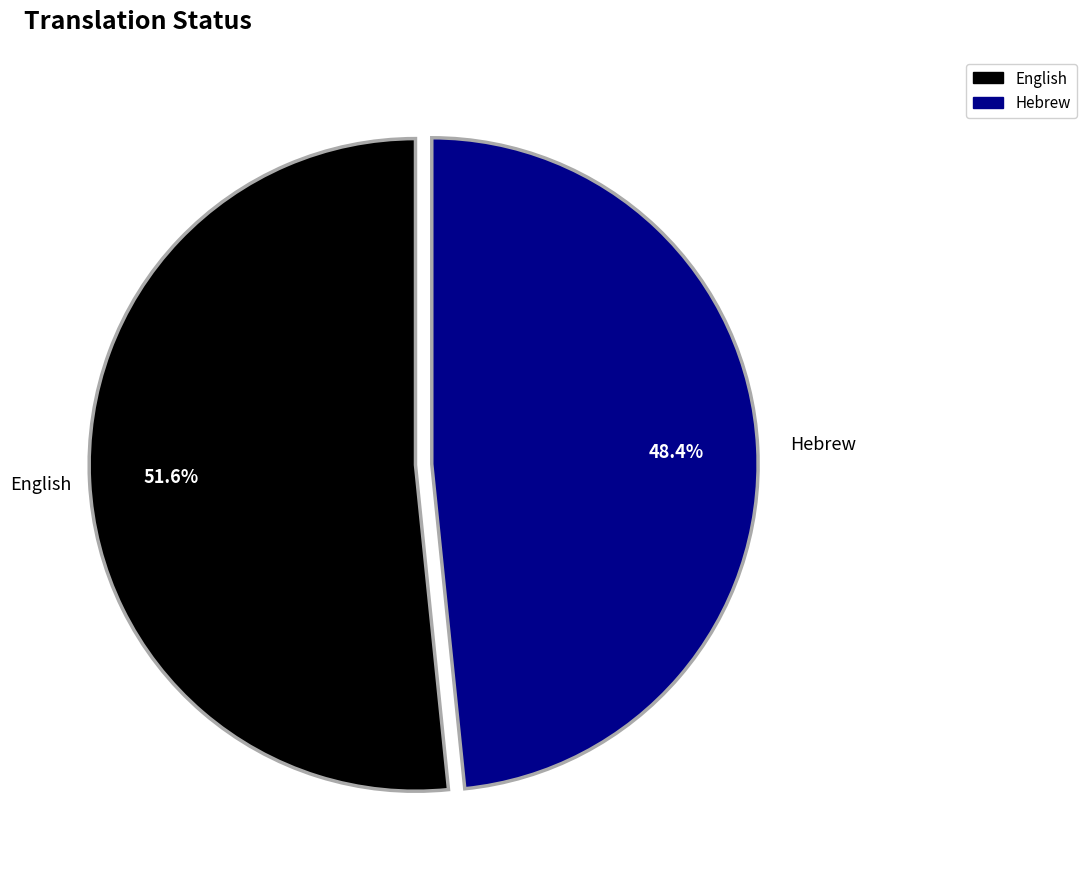

What is the ratio of the value at Hebrew to the value at English?

0.9